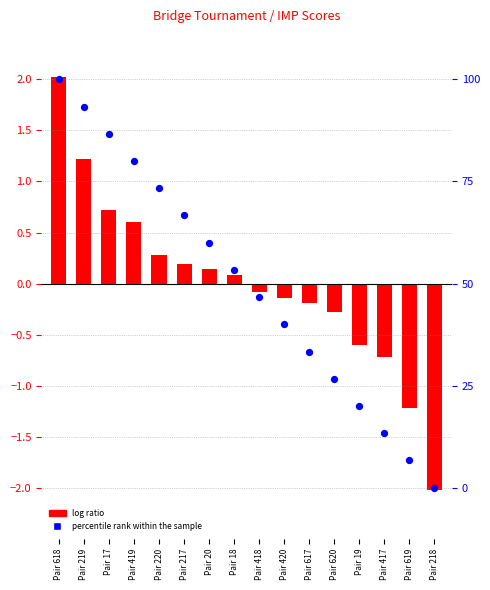

Which series contains the lowest Y value?

log ratio